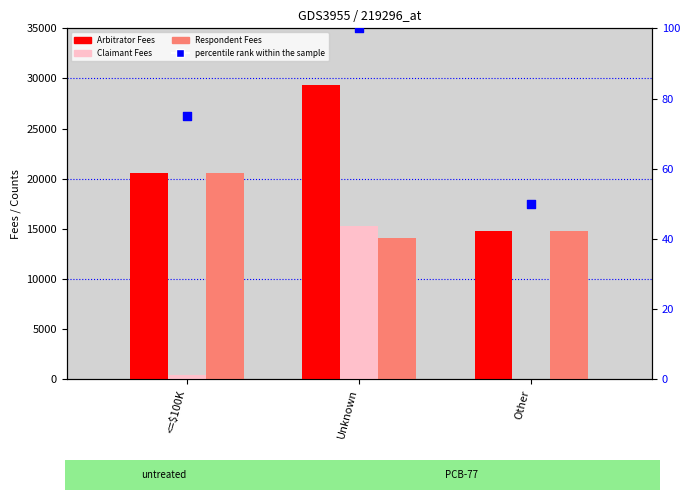

Which series has the largest Y range (max minus min)?

Claimant Fees